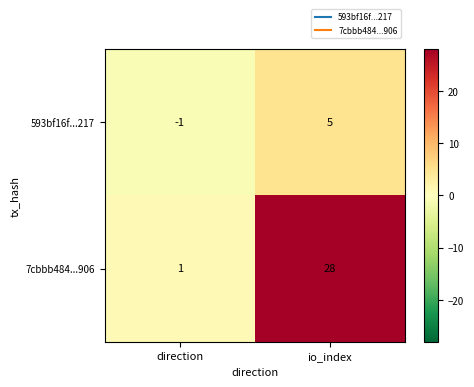

What is the difference between the maximum and minimum values in the 593bf16f...217 series?

6